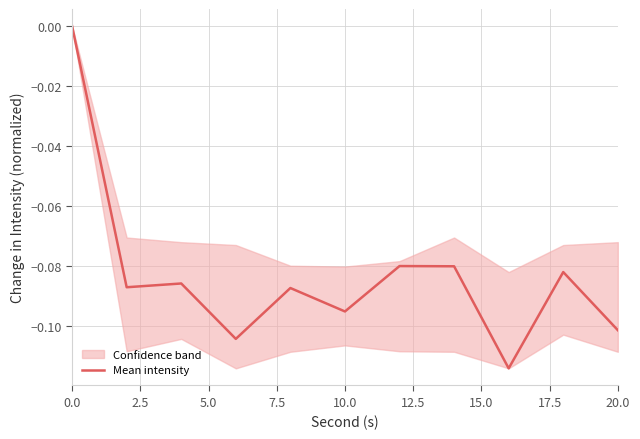

The value of Mean intensity at 0.0 is 0.0. True or false?

True